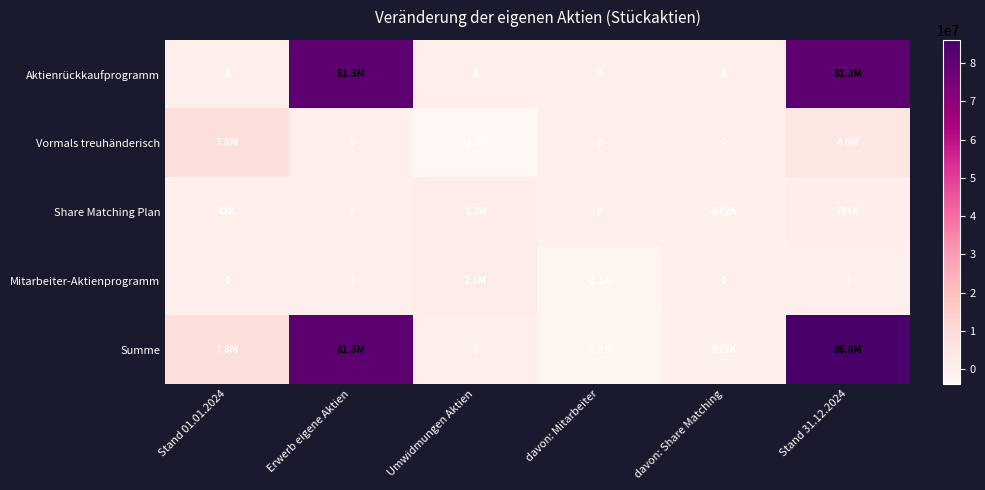

Rank the series by their maximum value, from lowest to highest.

Share Matching Plan, Mitarbeiter-Aktienprogramm, Vormals treuhänderisch, Aktienrückkaufprogramm, Summe